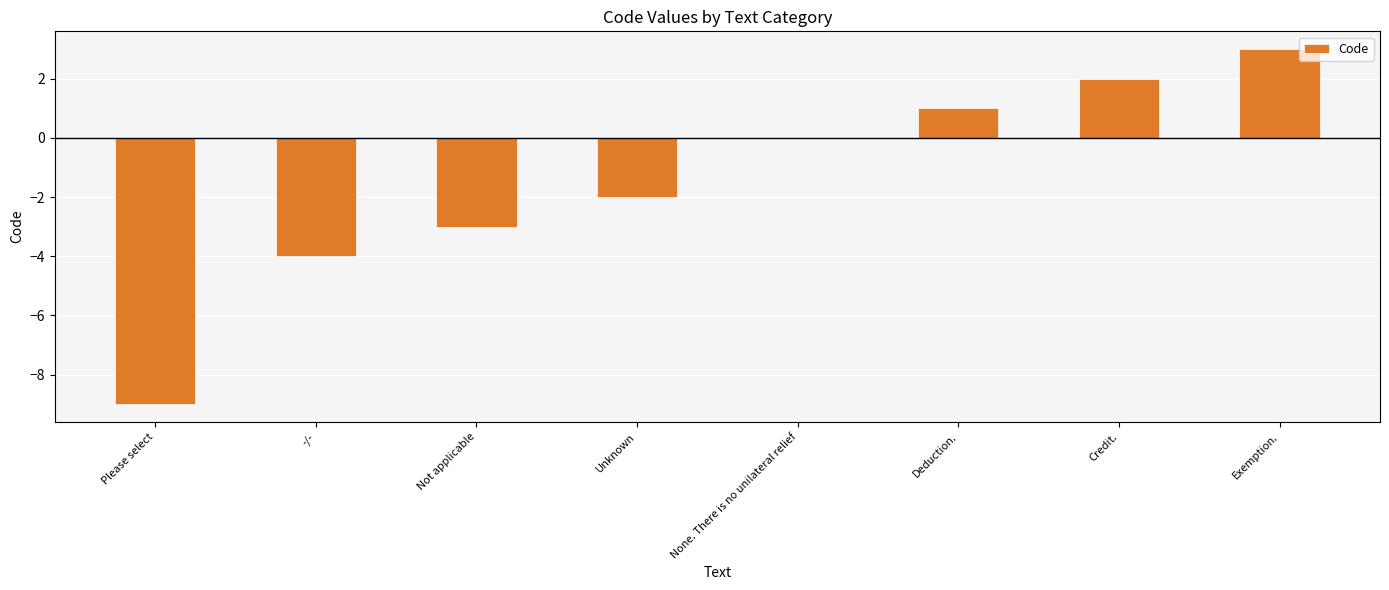

What is the sum of the values at None. There is no unilateral relief and Not applicable?

-3